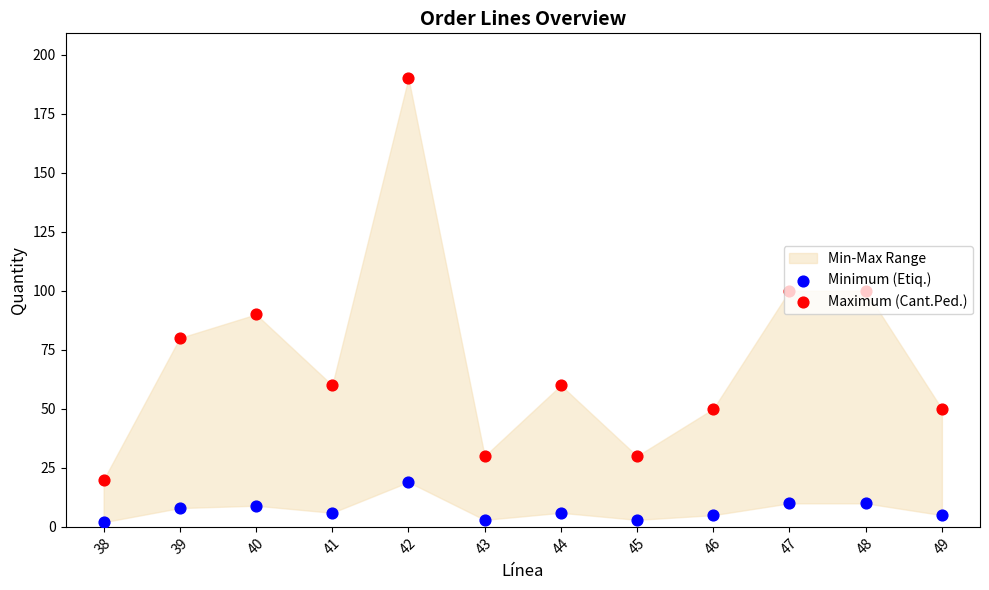

Which series contains the lowest Y value?

Minimum (Etiq.)